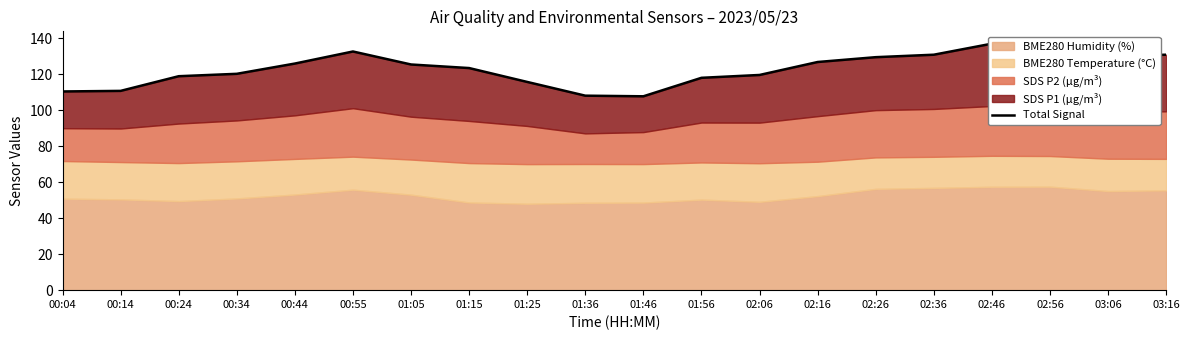

What is the maximum value shown in the chart?

136.9